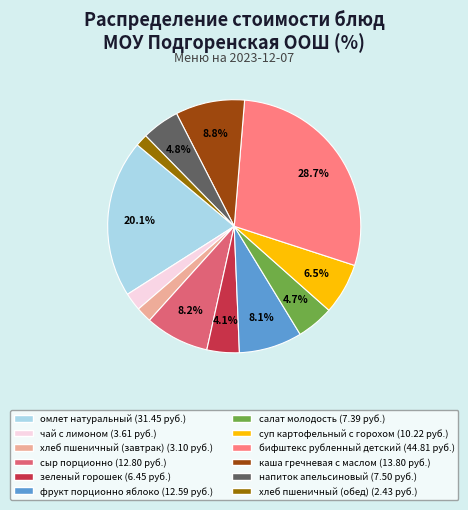

To the nearest percent, what portion does хлеб пшеничный (завтрак) represent?

2%